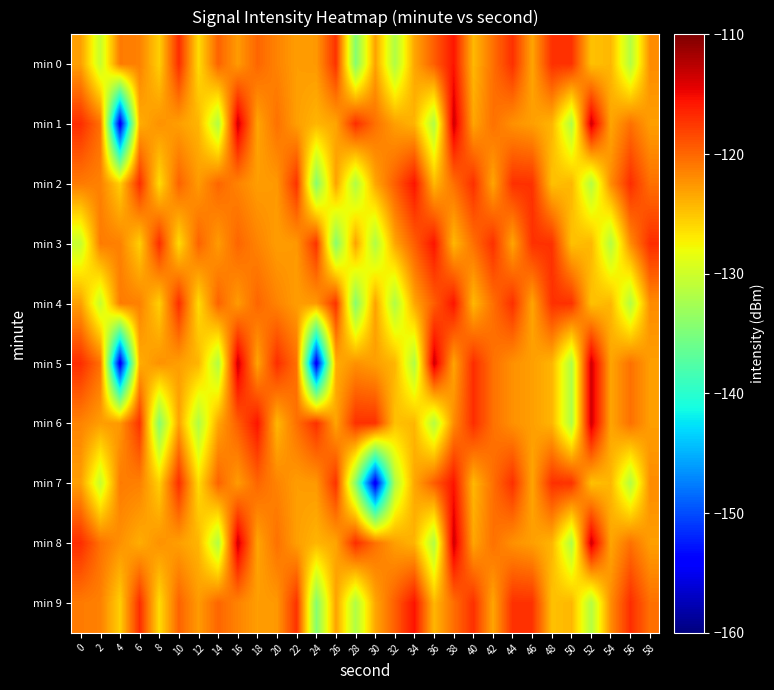

At which category is the sum across all series the highest?

38